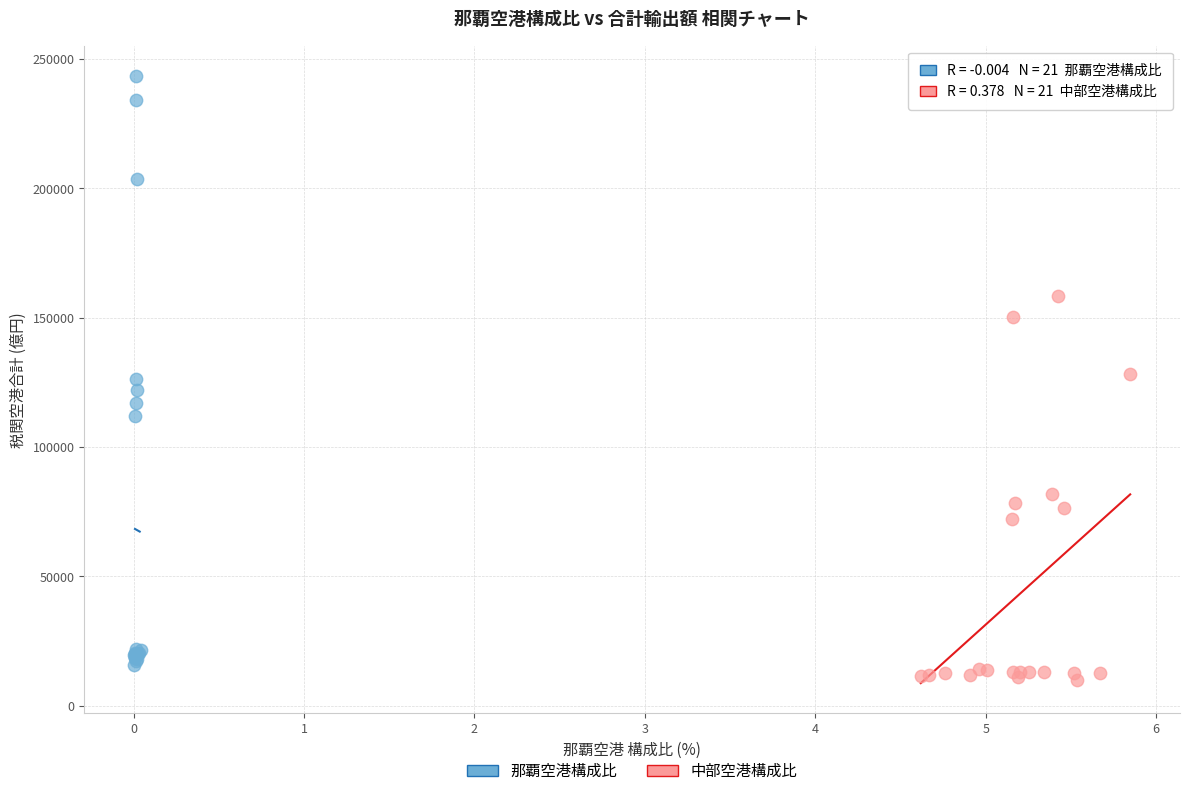

Which series has the largest Y range (max minus min)?

那覇空港構成比